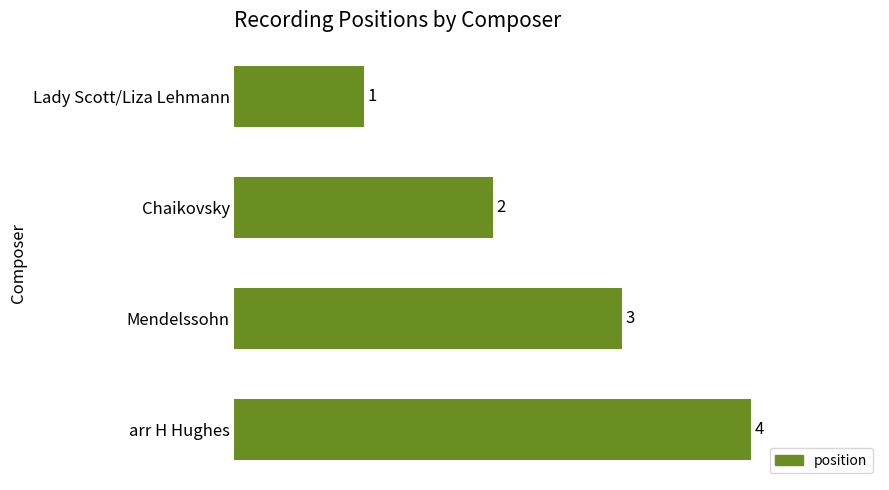

Count the values in the range 2 to 4.

3